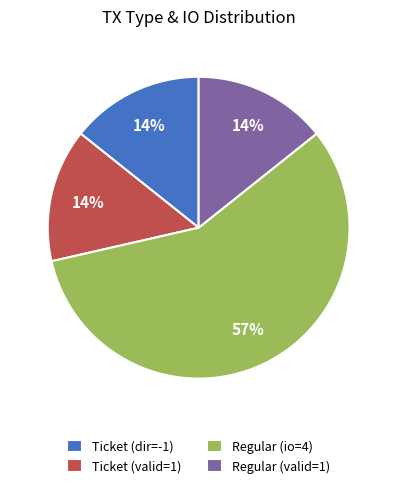

To the nearest percent, what percentage of the pie is Ticket (dir=-1)?

14%